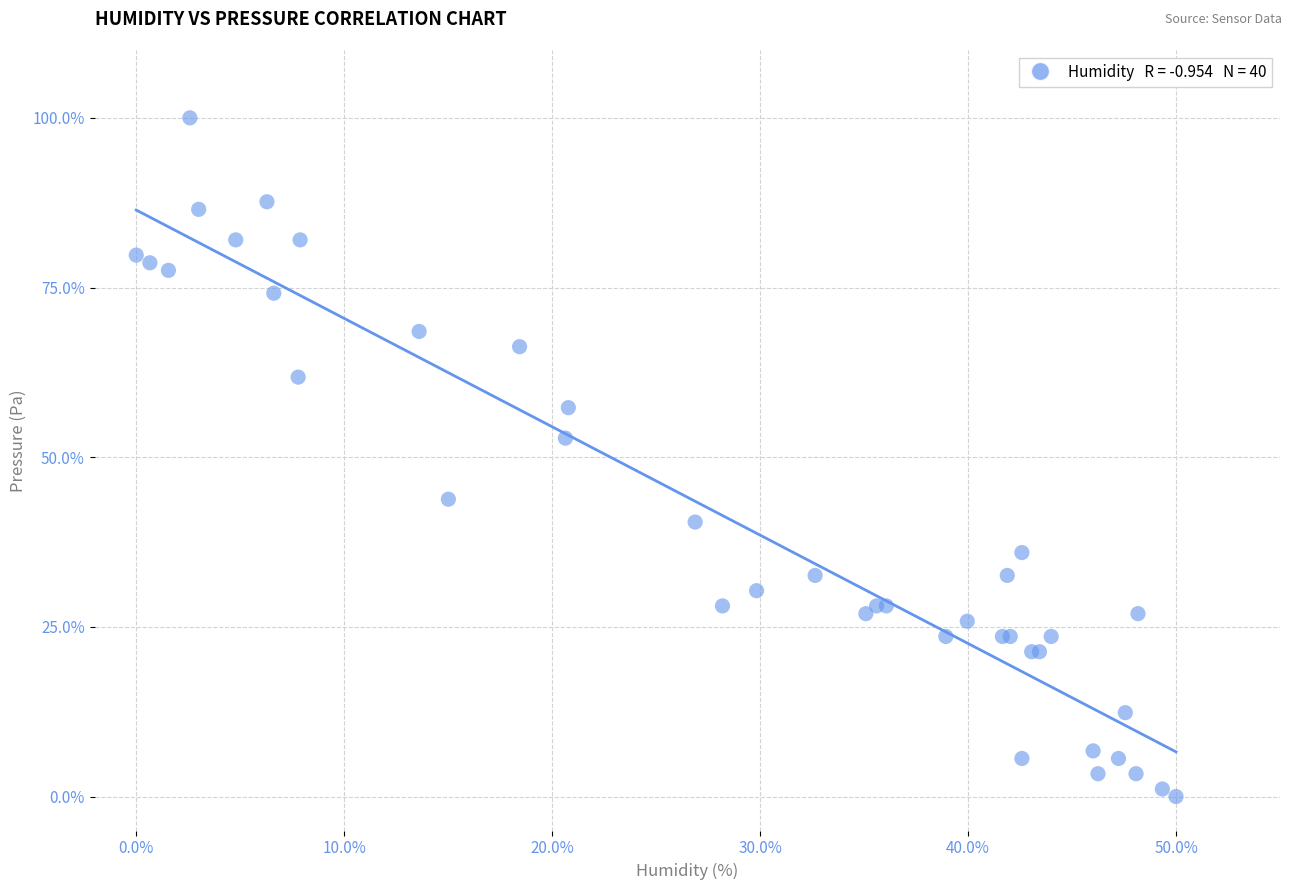

What Y value in the scatter plot is closest to 50?

52.8